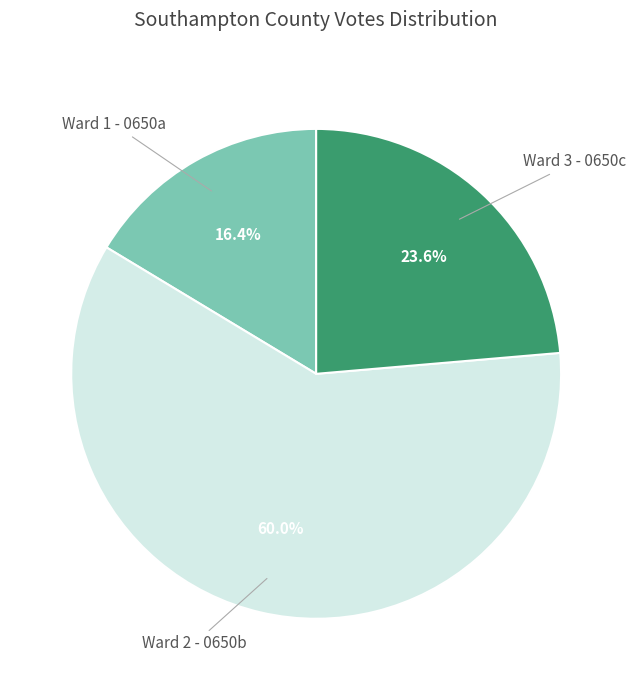

Is there a majority slice in this chart?

Yes